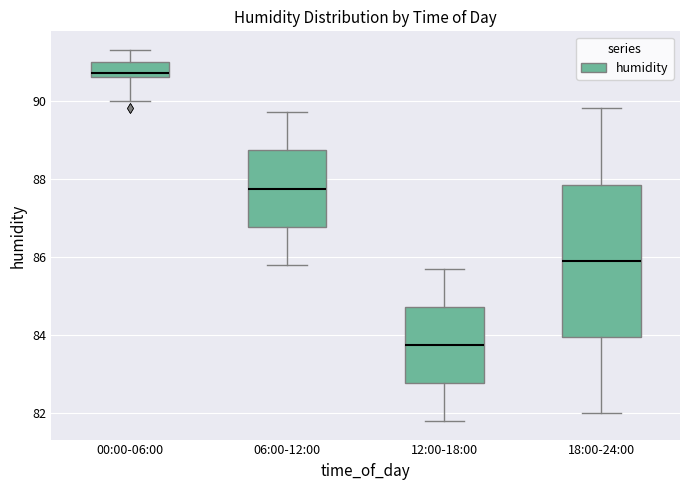

Comparing the boxes themselves (not the whiskers), which one is the tallest?

18:00-24:00